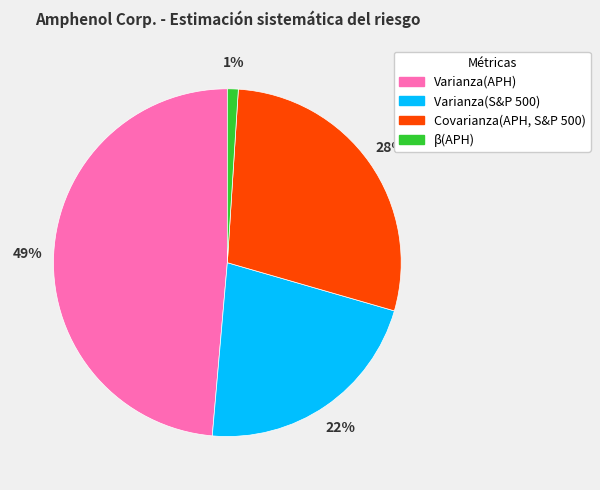

Which has a higher value, Varianza(APH) or Varianza(S&P 500)?

Varianza(APH)